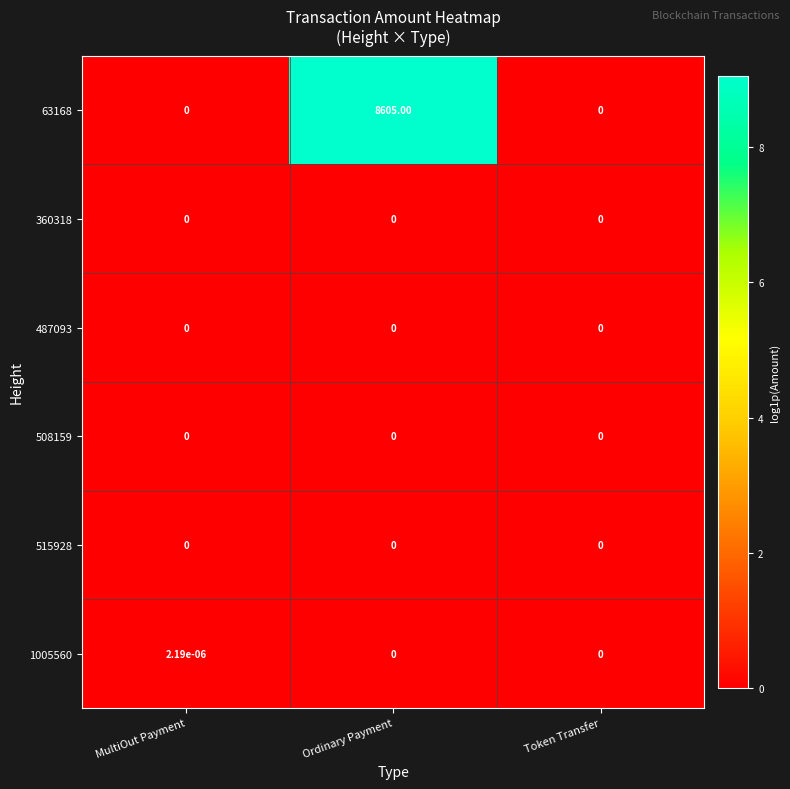

How many data points does each series have?

3